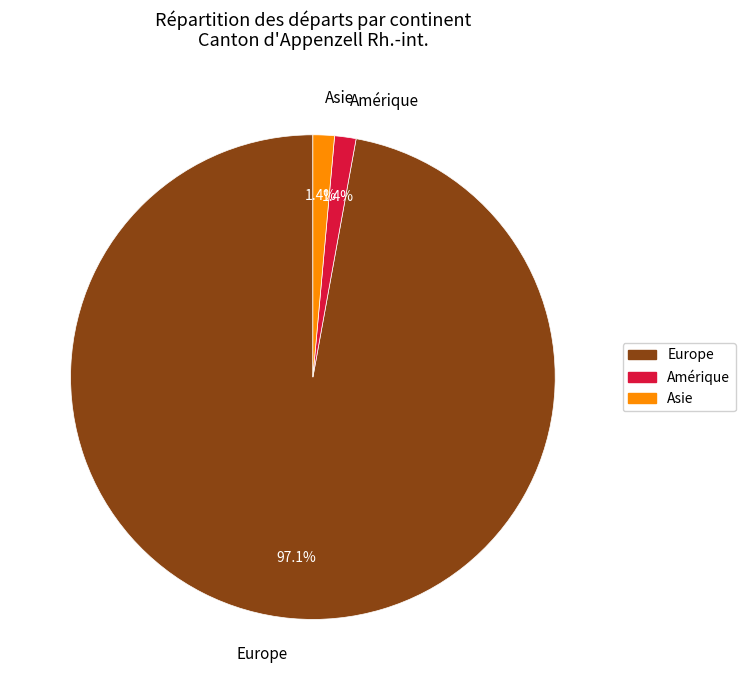

Is Europe the majority of the pie?

Yes